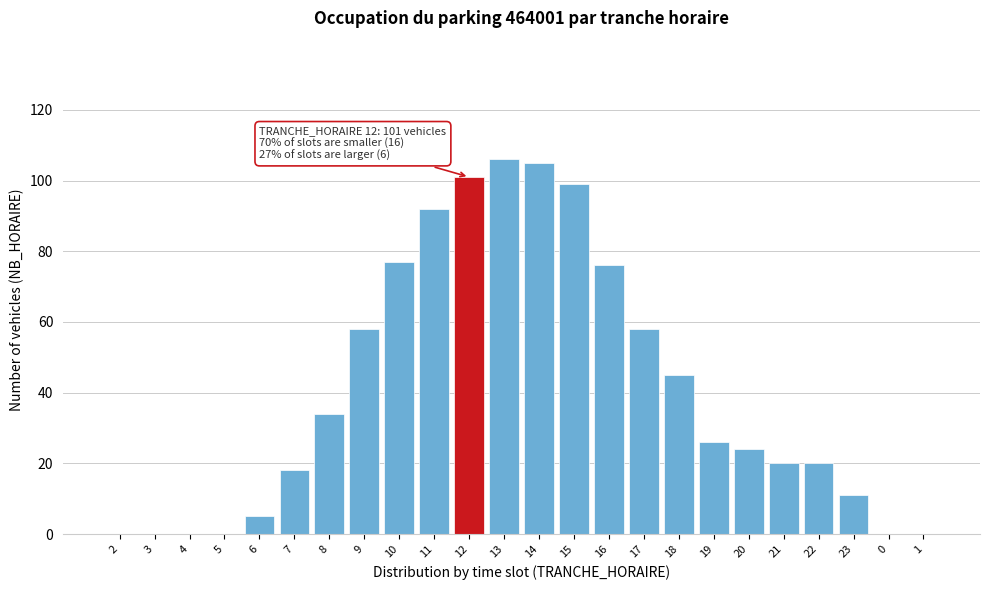

Reading left to right, list all the values displayed in this chart.

2=0	3=0	4=0	5=0	6=5	7=18	8=34	9=58	10=77	11=92	12=101	13=106	14=105	15=99	16=76	17=58	18=45	19=26	20=24	21=20	22=20	23=11	0=0	1=0